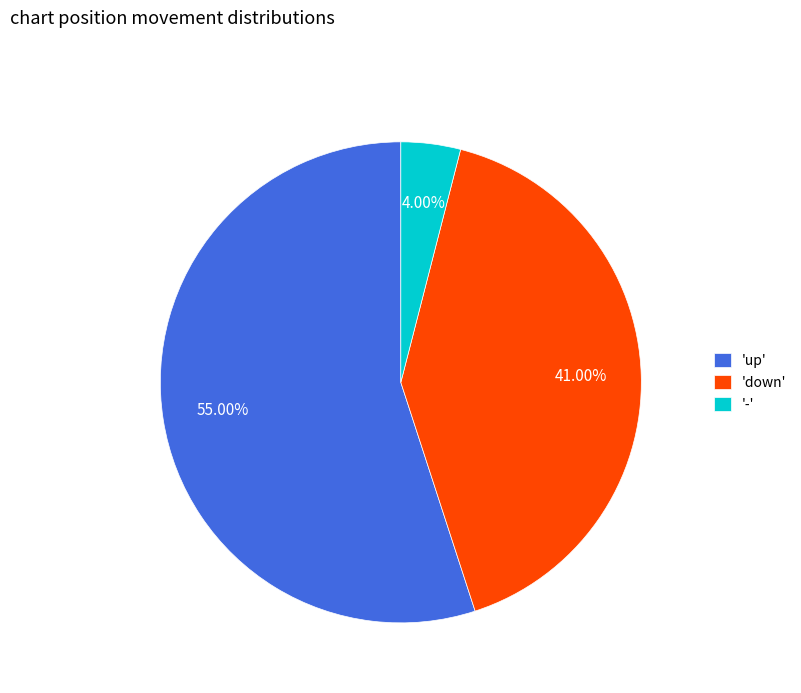

Which has a higher value, 'down' or 'up'?

'up'